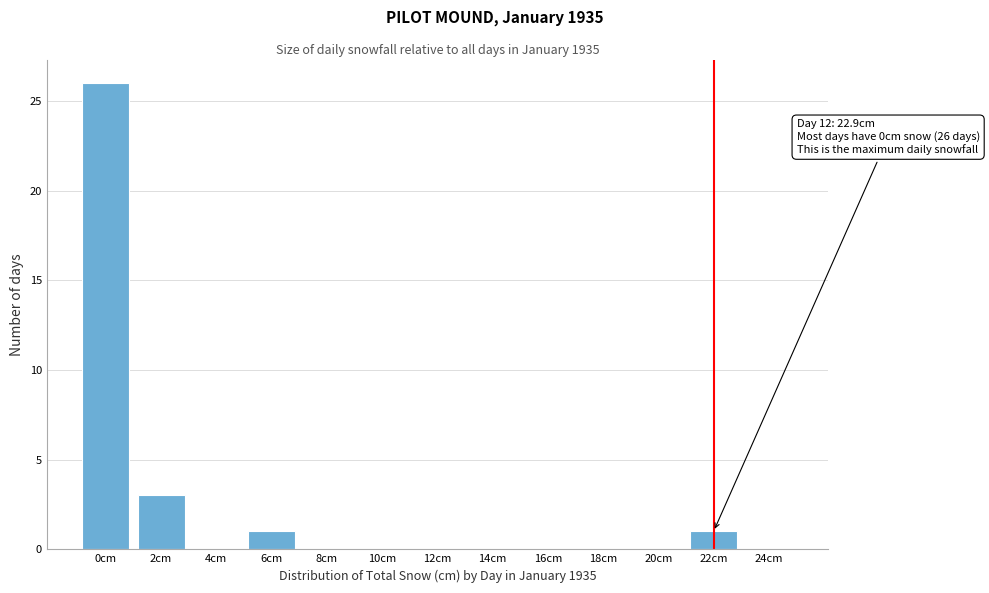

Reading left to right, list all the values displayed in this chart.

0cm=26	2cm=3	4cm=0	6cm=1	8cm=0	10cm=0	12cm=0	14cm=0	16cm=0	18cm=0	20cm=0	22cm=1	24cm=0